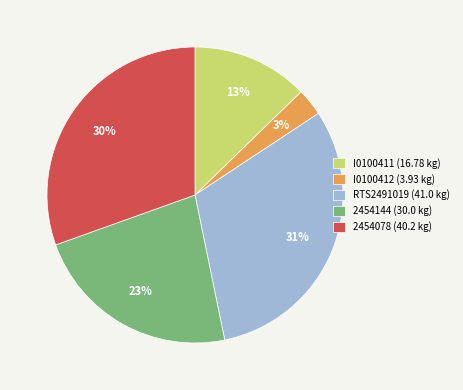

True or false: RTS2491019 accounts for 31% of the total.

True